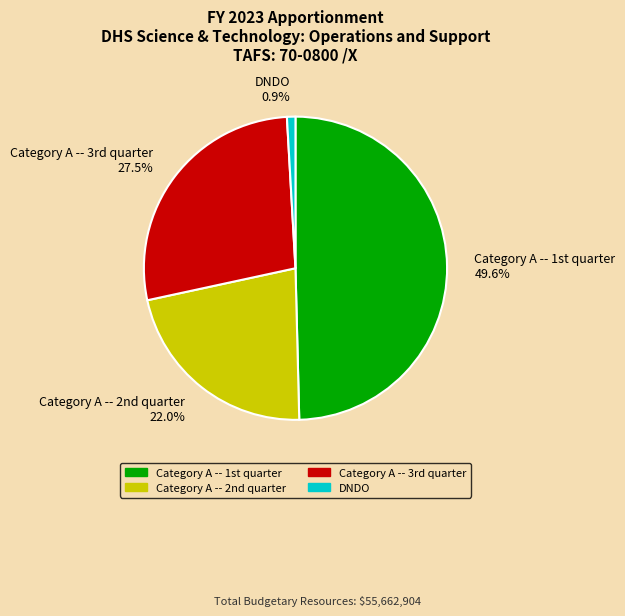

Is it true that DNDO is 1% of the pie?

True